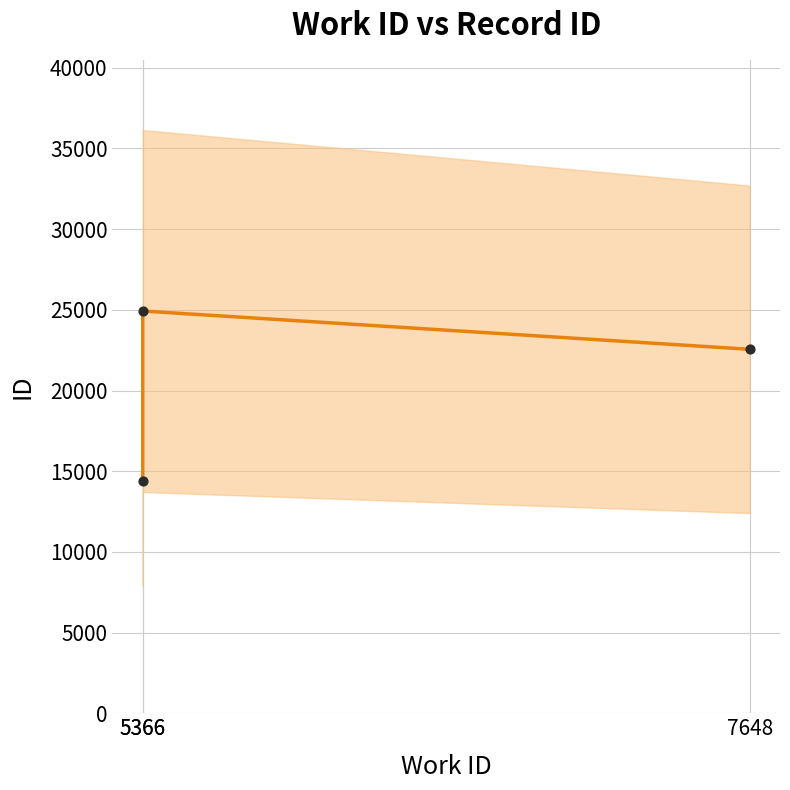

Between 5366 and 5366, which is larger?

5366